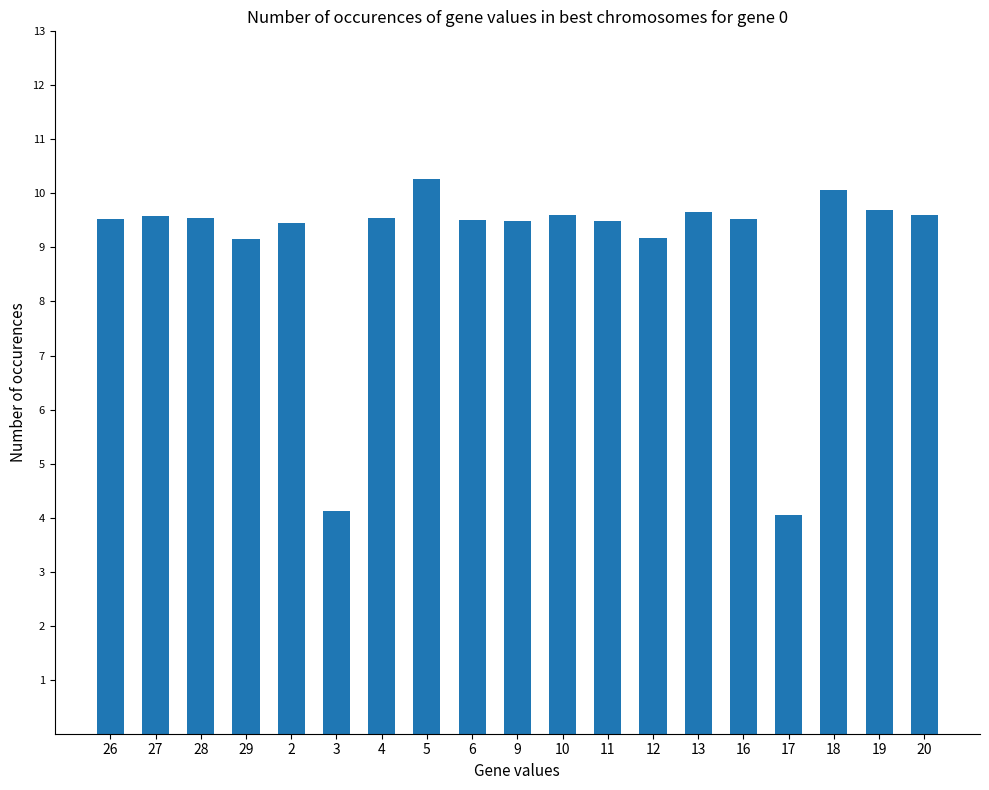

How many bars are there in total?

19